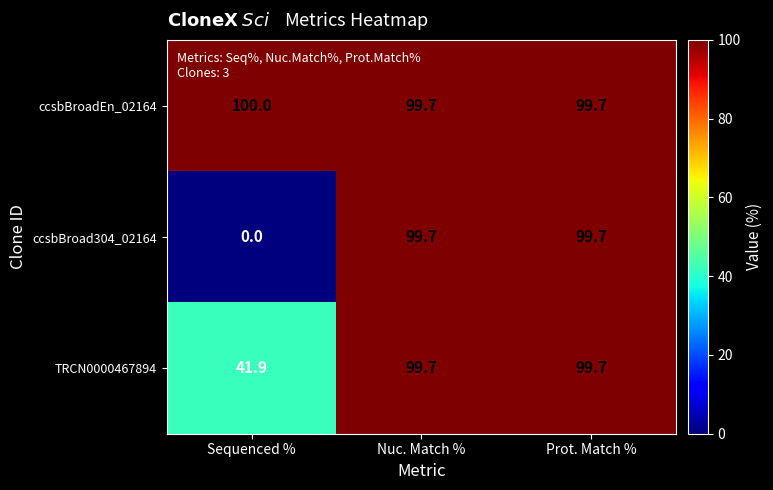

Which category has the lowest value in the TRCN0000467894 series?

Sequenced %